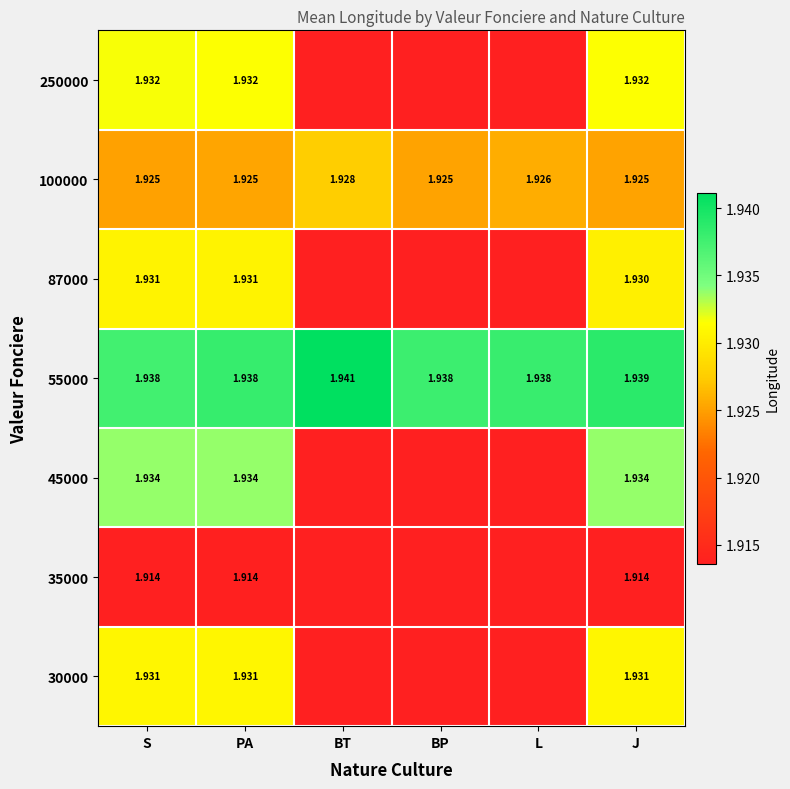

Is the value of 87000 at PA greater than the value of 55000 at L?

No